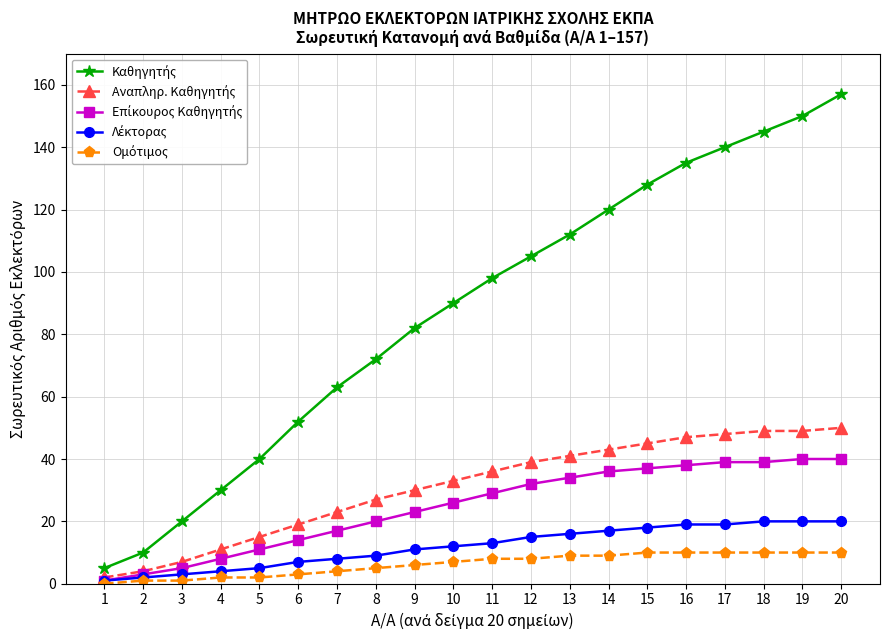

What is the greatest value displayed?

157